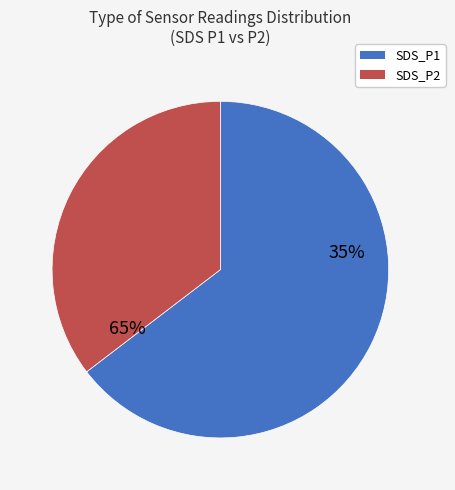

To the nearest percent, what percentage of the pie is SDS_P1?

64%